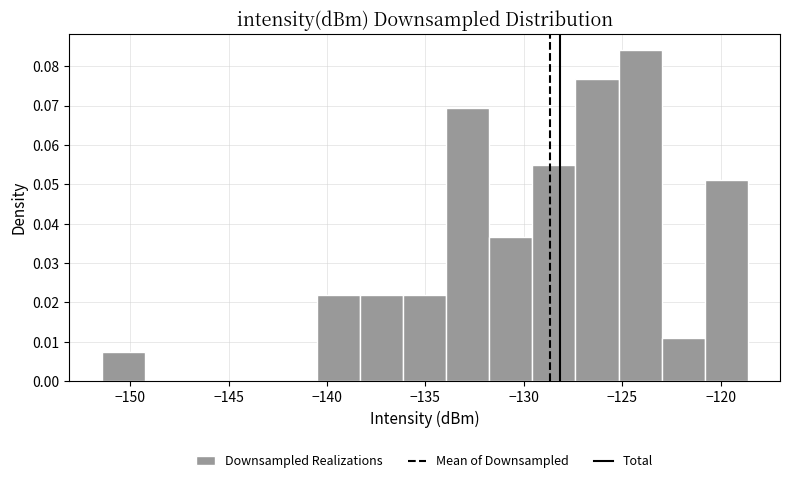

Reading left to right, list every bar in this chart as the range it spans on the x-axis followed by its height. Neither the bar edges nor the heights are printed on the chart, so give them approximately, as read against the axes.

-151.5 to -149.5: 0.007
-149.5 to -147.0: 0
-147.0 to -145.0: 0
-145.0 to -142.5: 0
-142.5 to -140.5: 0
-140.5 to -138.5: 0.022
-138.5 to -136.0: 0.022
-136.0 to -134.0: 0.022
-134.0 to -132.0: 0.069
-132.0 to -129.5: 0.037
-129.5 to -127.5: 0.055
-127.5 to -125.0: 0.077
-125.0 to -123.0: 0.084
-123.0 to -121.0: 0.011
-121.0 to -118.5: 0.051